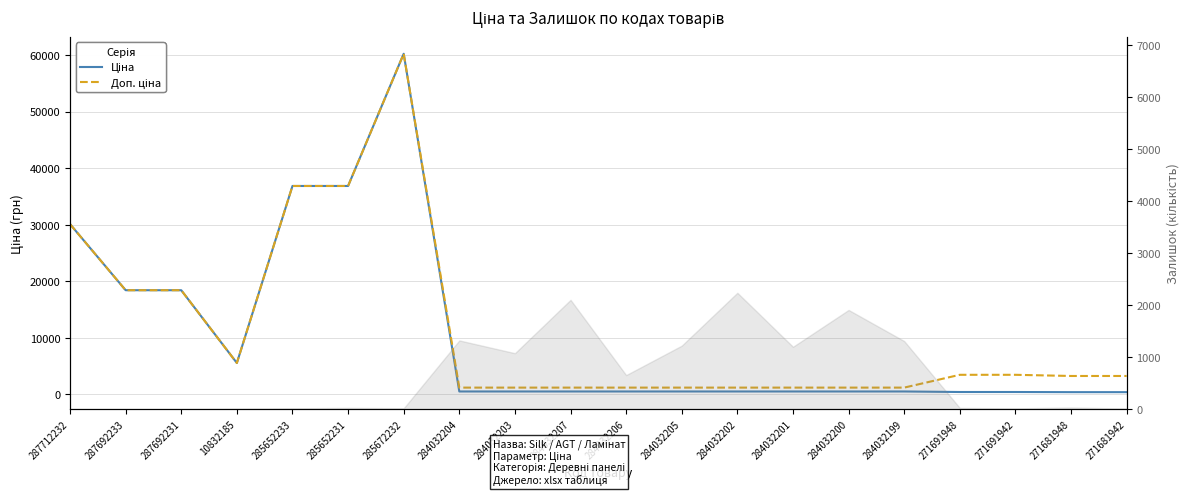

At which label does Доп. ціна reach its minimum?

284032204